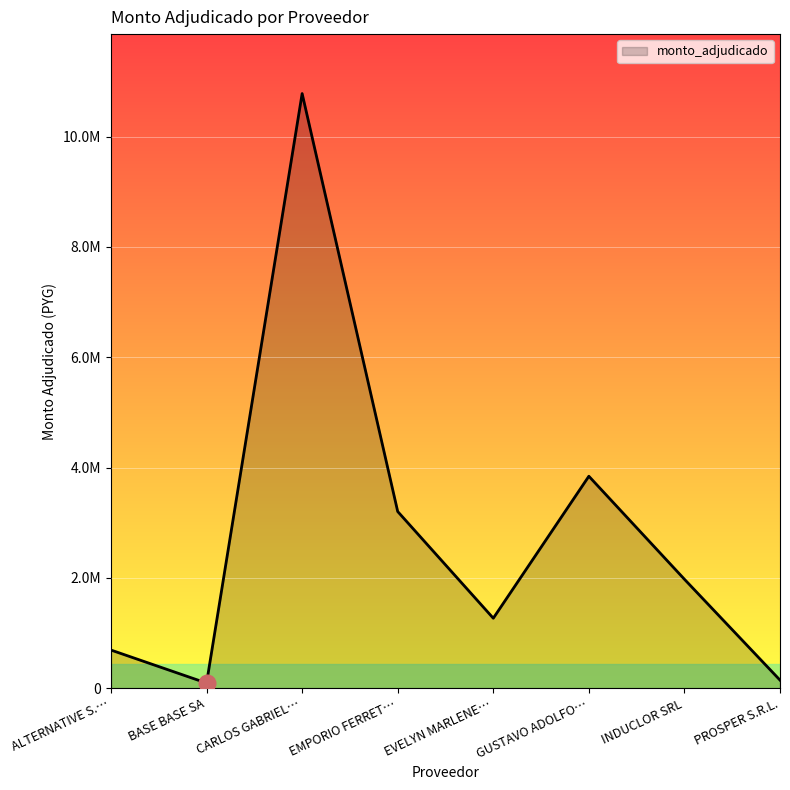

What is the value of the 7th point from the left?

1974000